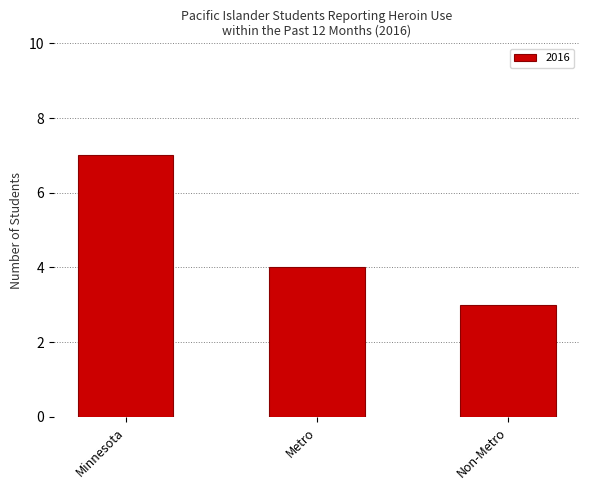

Which category has the lowest value across all series?

Non-Metro